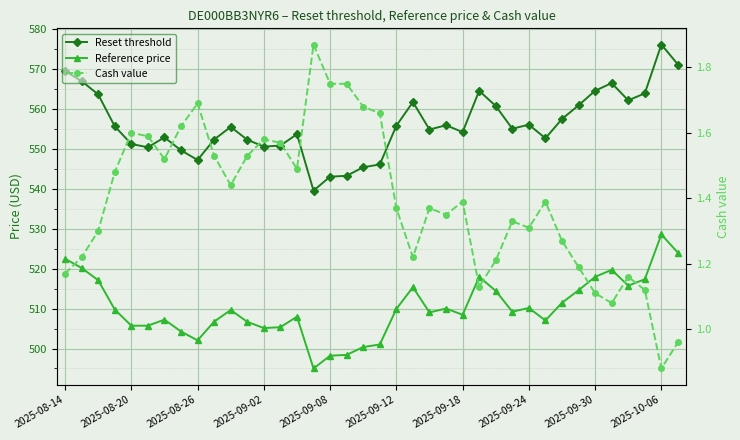

How many data points does each series have?

38